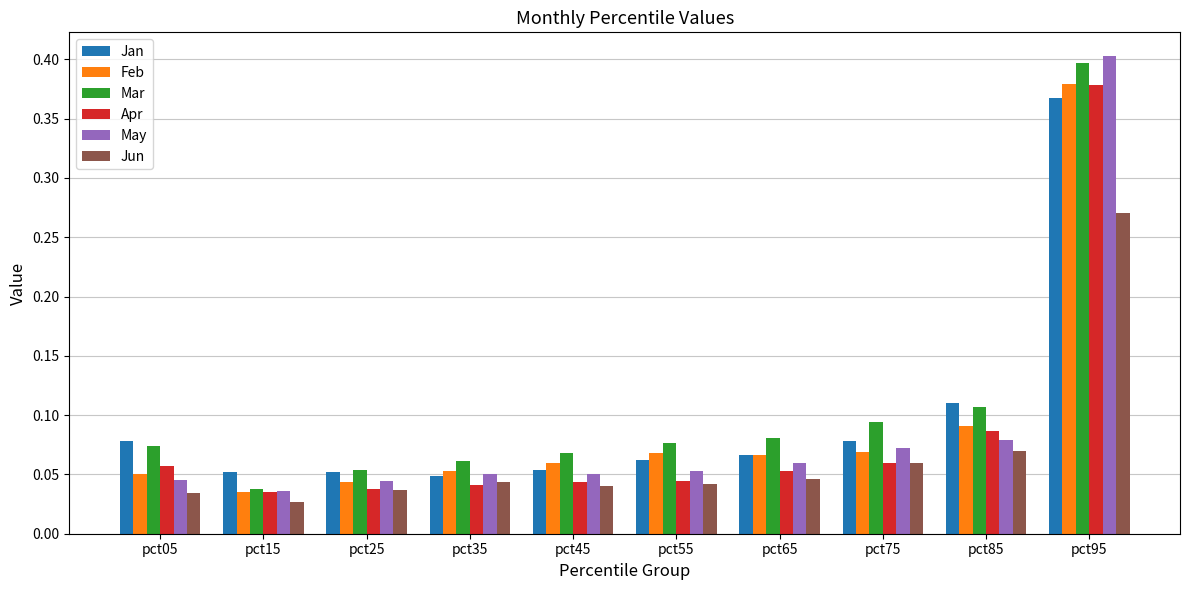

At which category does the chart reach its peak across all series?

pct95